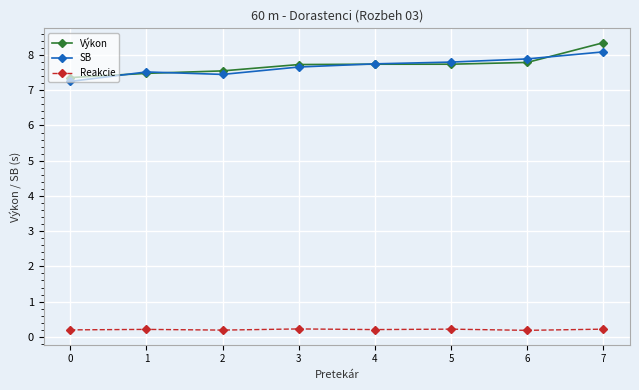

What is the value of the Reakcie point at the 1st from the left?

0.2